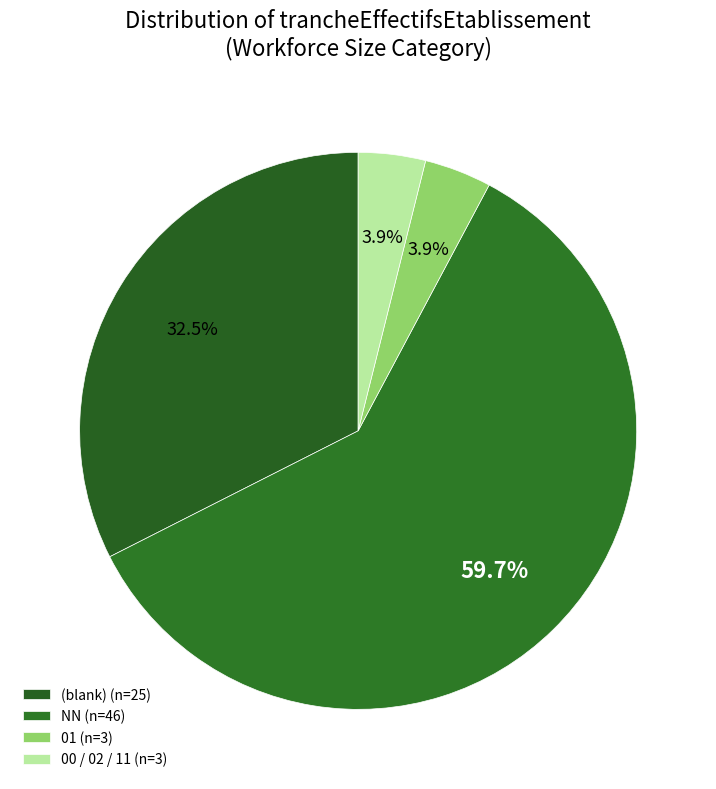

How many segments does this pie chart have?

4